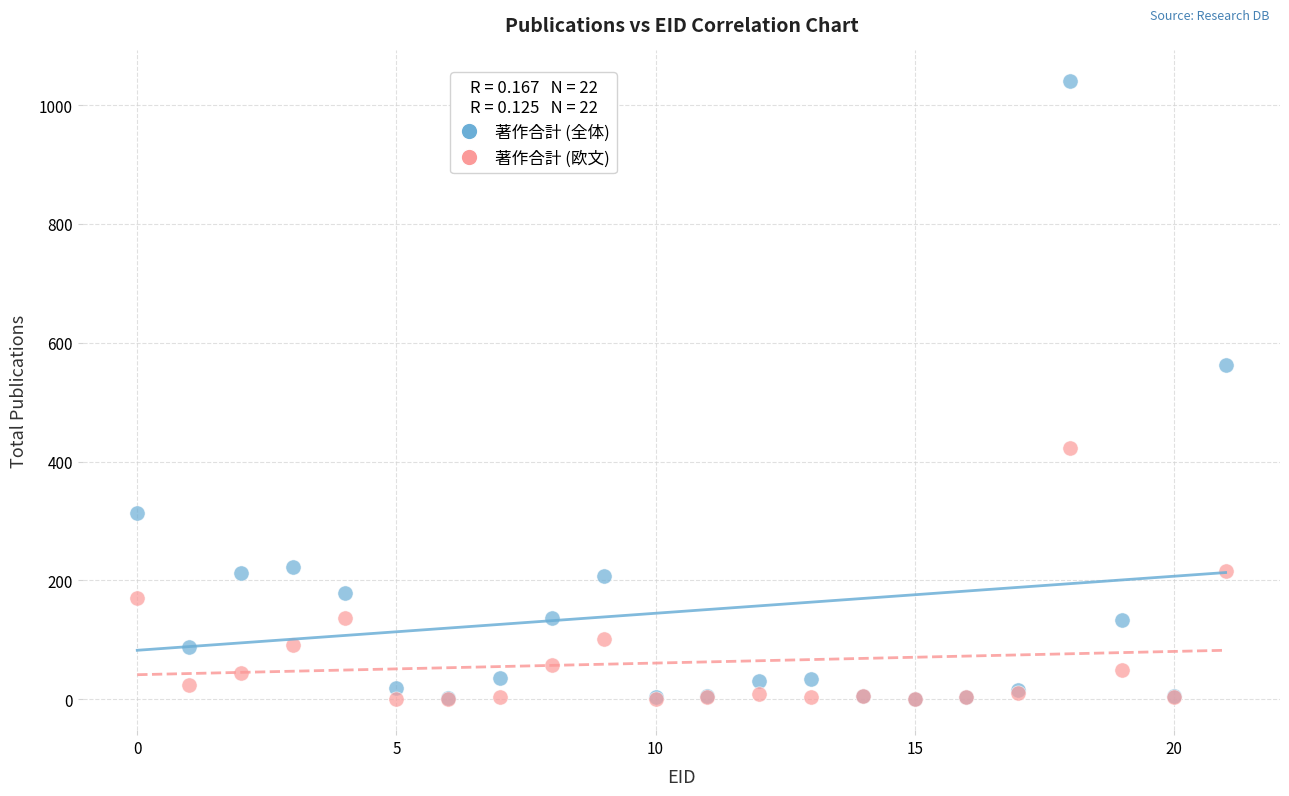

What are all the series names shown in the legend?

著作合計 (全体), 著作合計 (欧文)